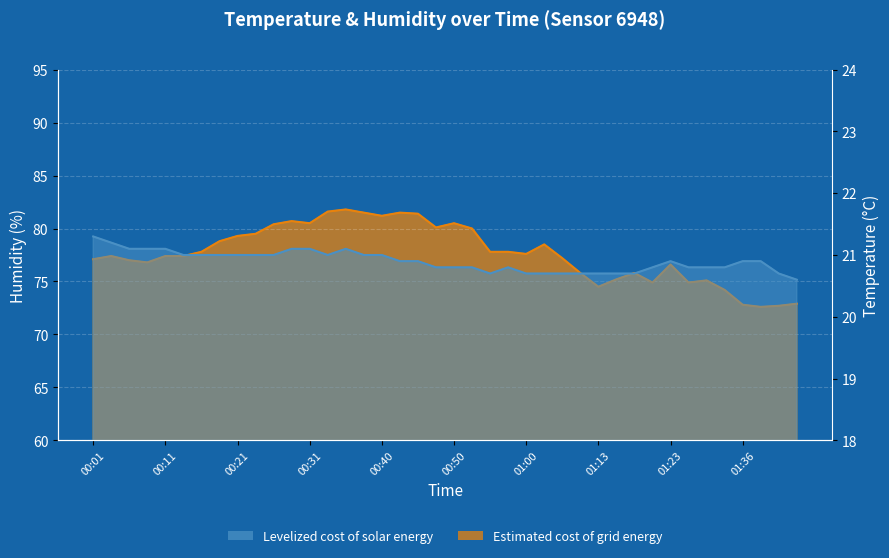

Rank the series by their average value, from highest to lowest.

humidity, temperature